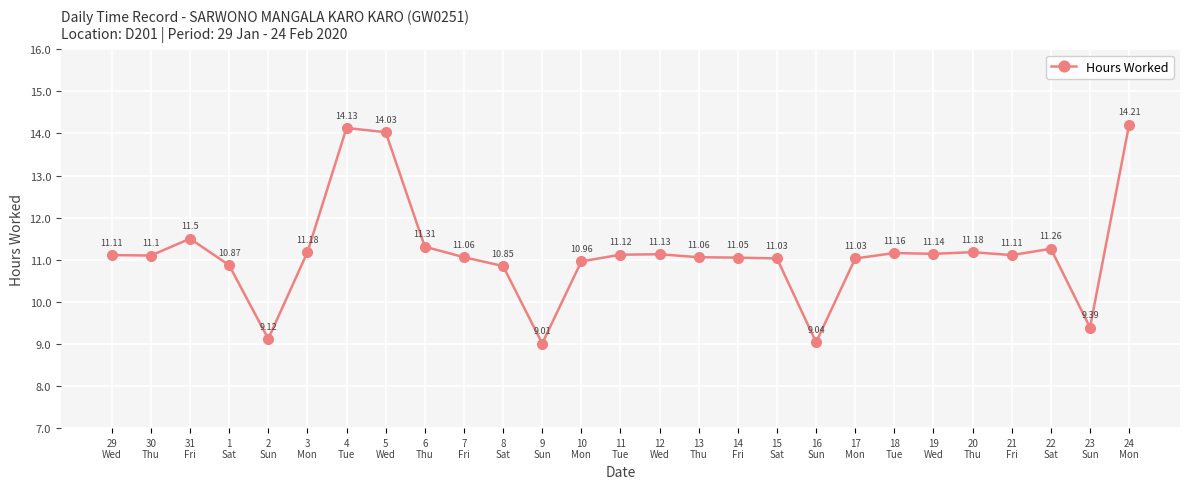

Between 17
Mon and 11
Tue, which is larger?

11
Tue